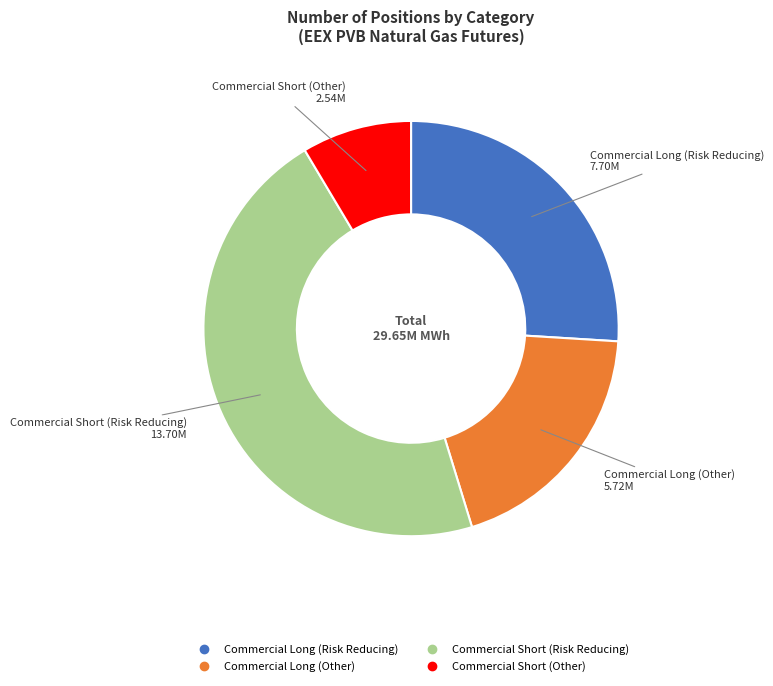

Approximately how many times larger is the value at Commercial Long (Risk Reducing) compared to Commercial Long (Other)?

1.3